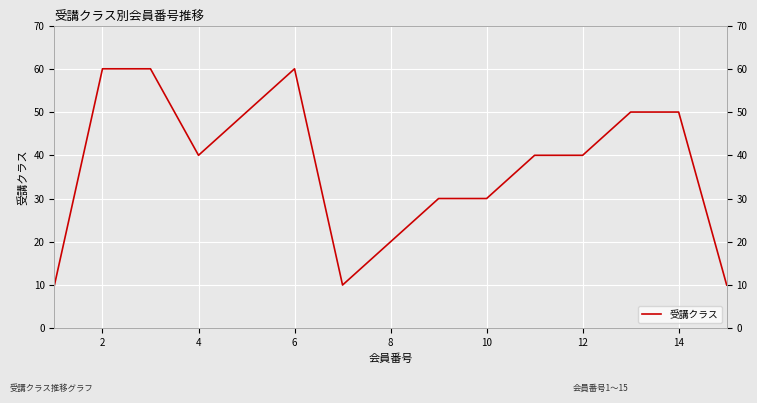

What is the approximate value at 12, to the nearest 10?

40